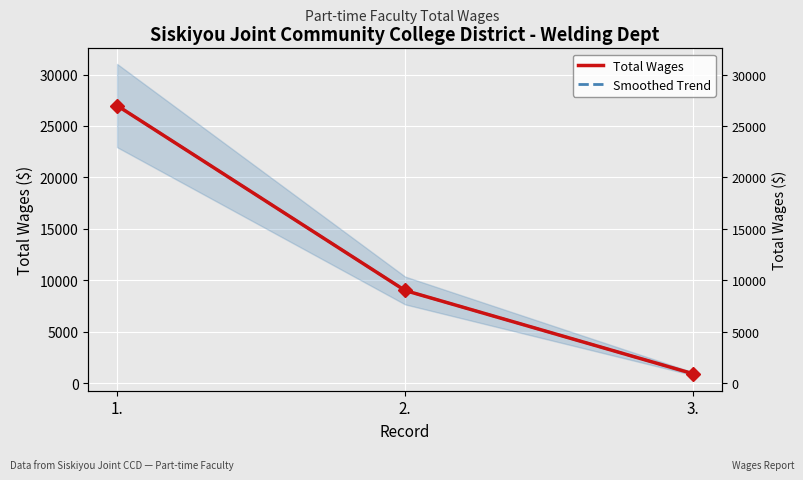

At which category is the sum across all series the highest?

1.